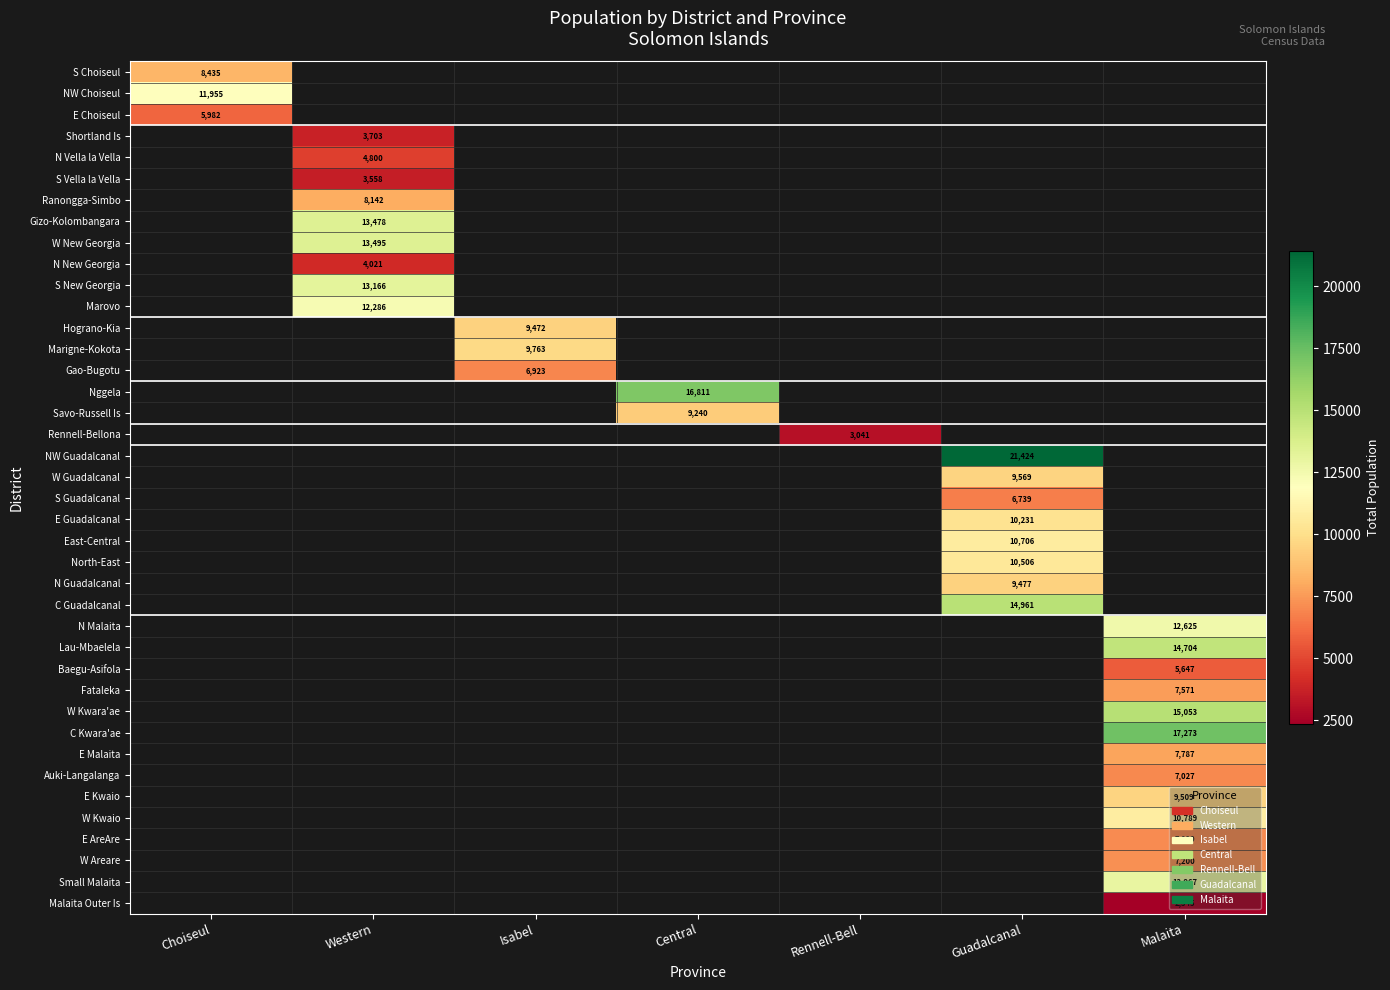

The S Guadalcanal series shows 6739 at Guadalcanal. True or false?

True